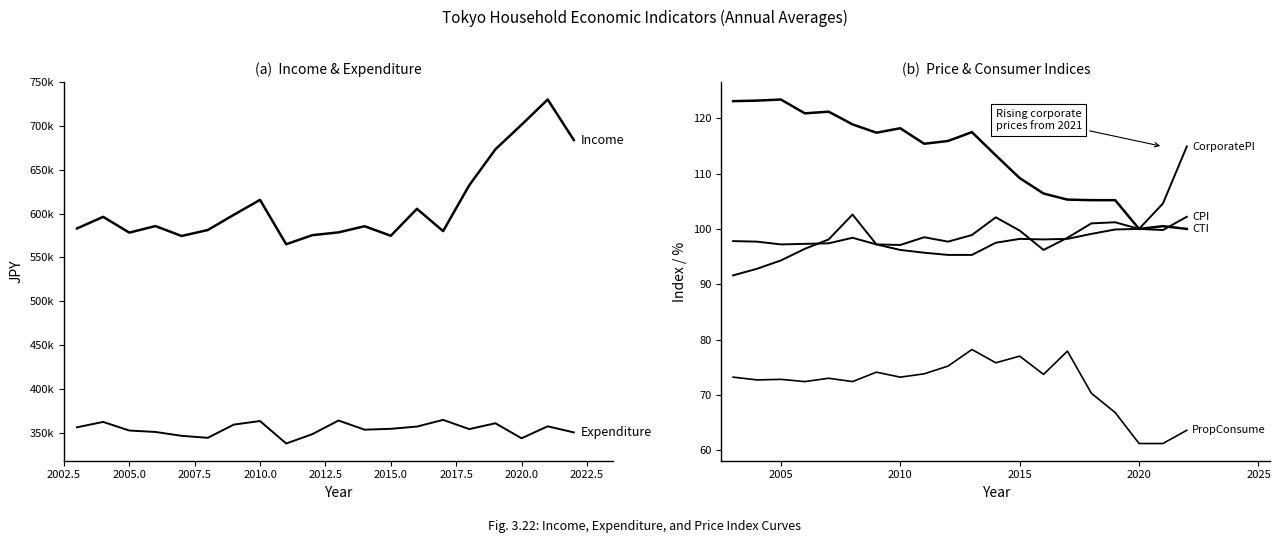

Reading left to right, what are all the values shown in this chart?

Real Income (JPY): 583065.0	596372.0	578340.0	585818.0	574514.0	581293.0	598723.0	615748.0	565071.0	575440.0	578628.0	585636.0	574733.0	605530.0	580063.0	632404.0	673468.0	701538.0	730386.0	684038.0
Consumption Expenditure (JPY): 355982.0	362122.0	352303.0	350664.0	346256.0	343972.0	359096.0	363141.0	337458.0	348158.0	363721.0	353261.0	354241.0	356829.0	364470.0	353941.0	360606.0	343451.0	357123.0	350149.0
Consumer Trend Index: 123.1	123.2	123.4	120.9	121.2	118.9	117.4	118.2	115.4	115.9	117.5	113.3	109.2	106.4	105.3	105.2	105.2	100.0	100.5	100.0
CPI Tokyo: 97.8	97.7	97.2	97.3	97.4	98.4	97.2	96.2	95.7	95.3	95.3	97.5	98.2	98.1	98.2	99.1	99.9	100.0	99.8	102.2
Corporate Price Index: 91.6	92.8	94.3	96.4	98.1	102.6	97.2	97.1	98.5	97.7	98.9	102.1	99.7	96.2	98.4	101.0	101.2	100.0	104.6	114.9
Avg Propensity to Consume (%): 73.2	72.7	72.8	72.4	73.0	72.4	74.1	73.2	73.8	75.2	78.2	75.8	77.0	73.7	77.9	70.3	66.8	61.2	61.2	63.6